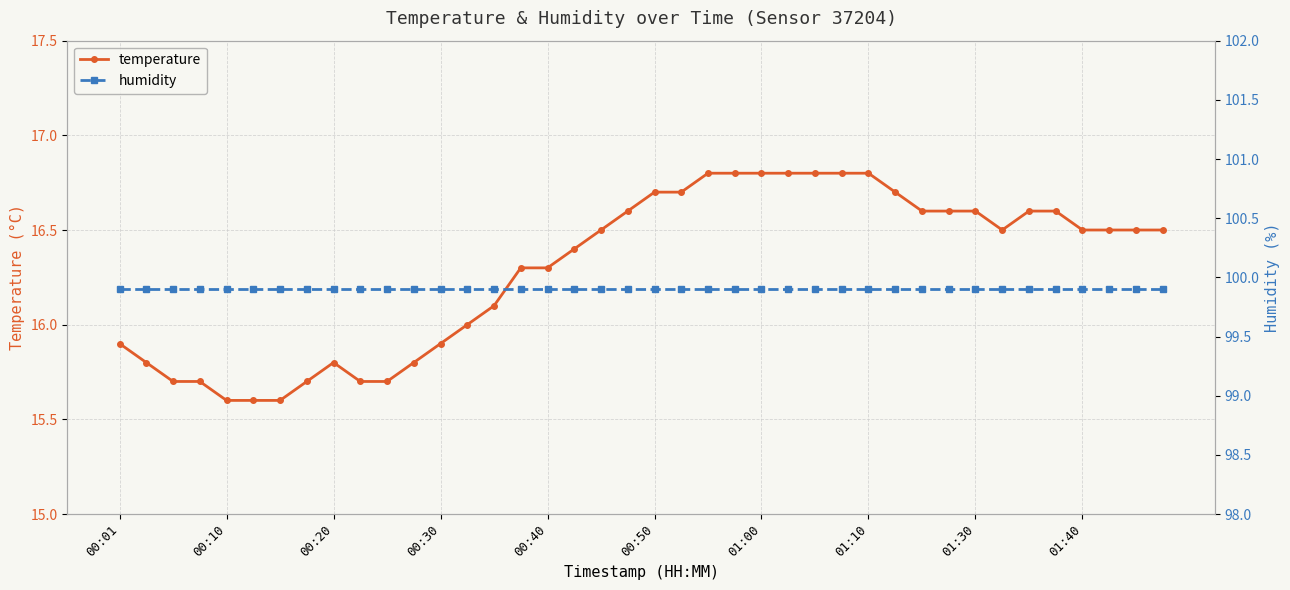

What is the highest value of the temperature series?

16.8